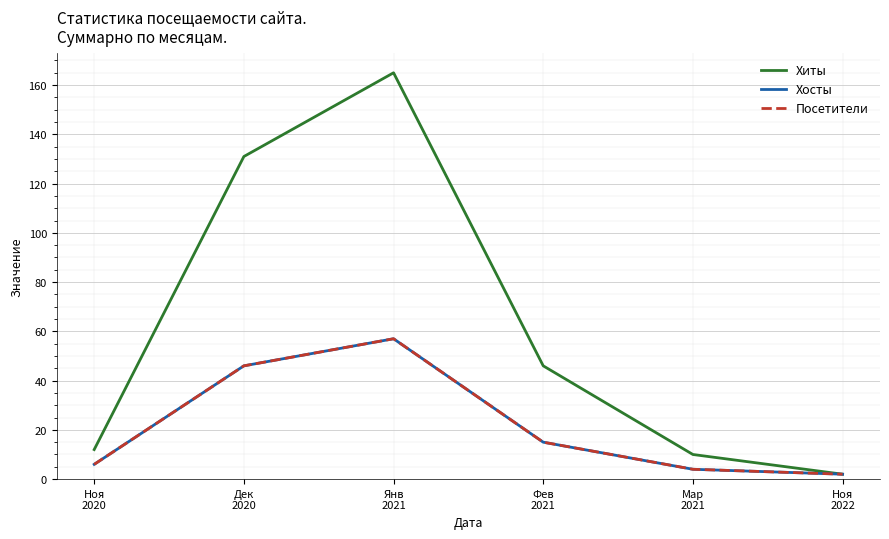

What is the label of the 2nd point from the left?

Дек
2020